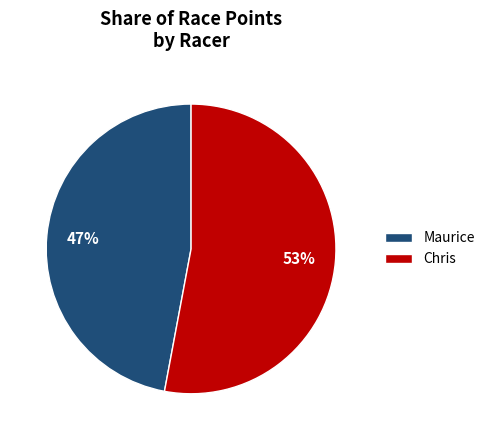

Between Maurice and Chris, which is larger?

Chris